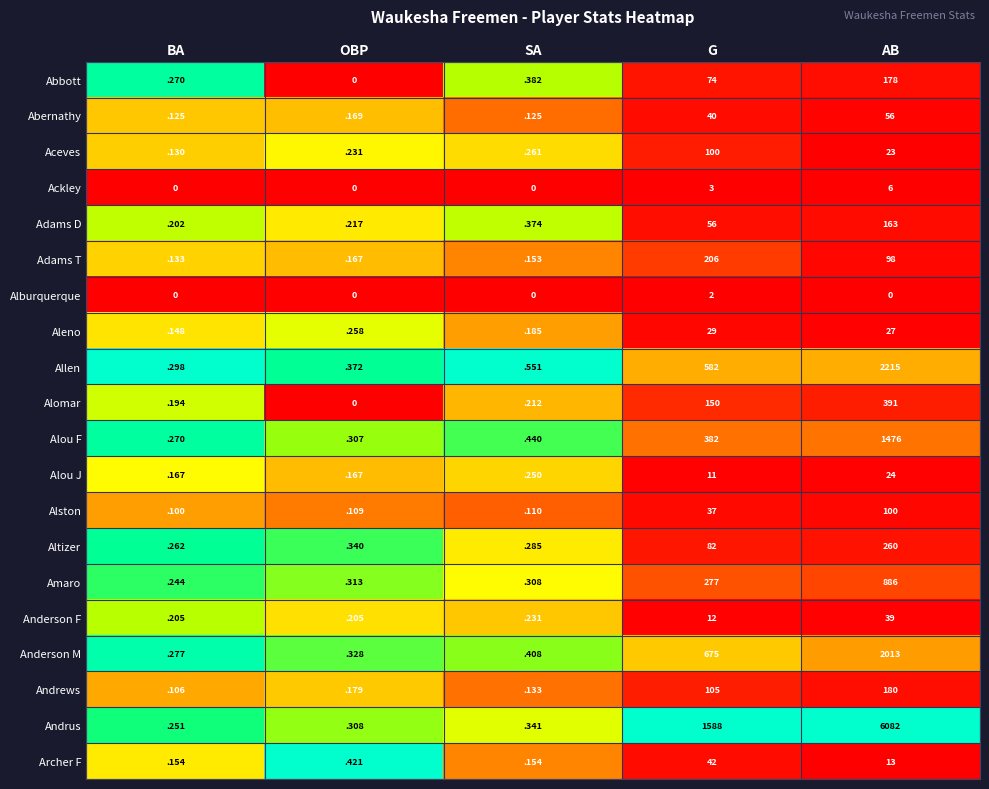

Rank the categories by Allen value from lowest to highest.

BA, OBP, SA, G, AB